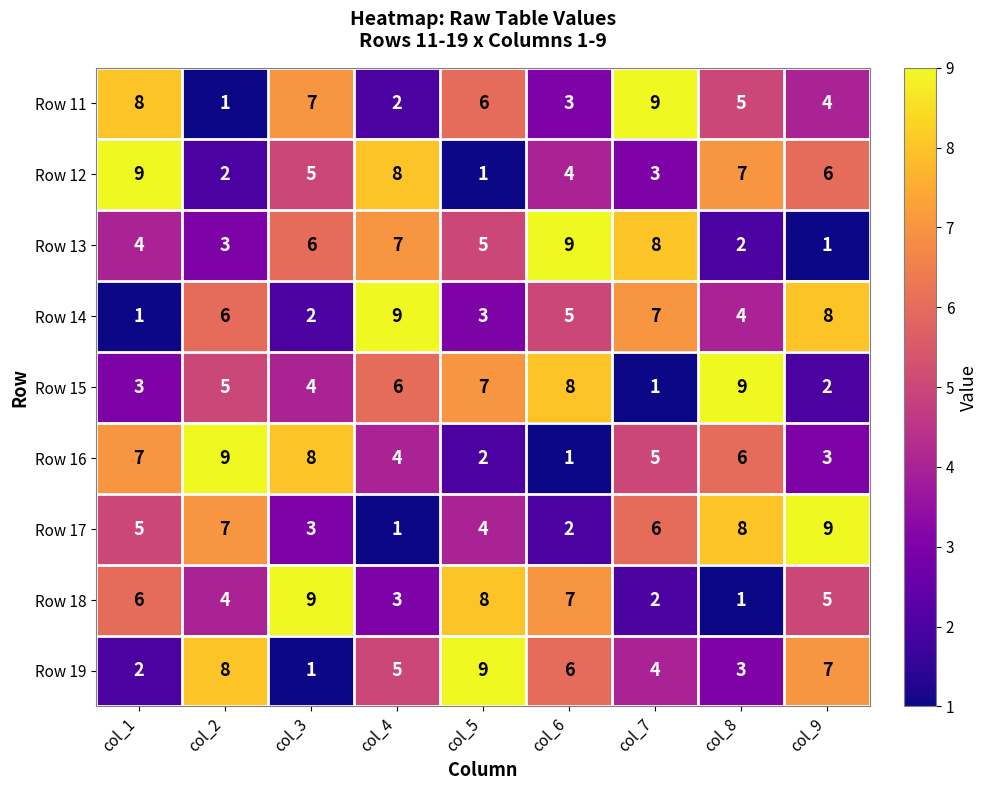

Is the value of Row 13 at col_1 greater than the value of Row 11 at col_5?

No